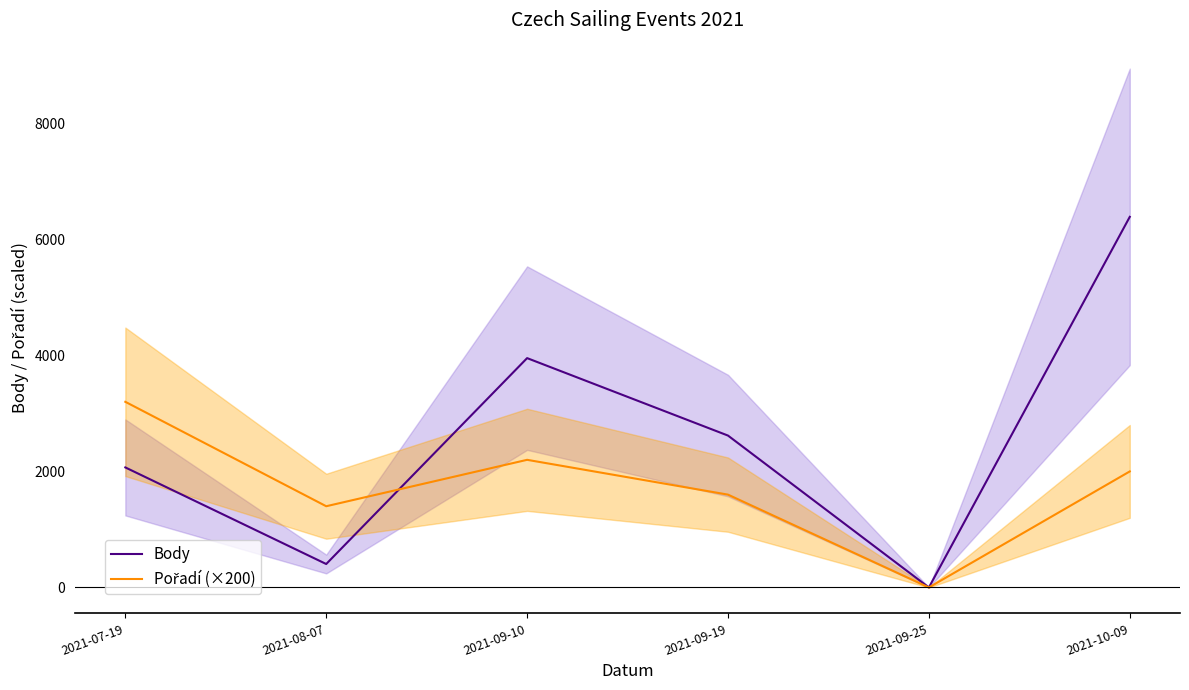

Where do Body and Pořadí (×200) first cross each other?

2021-08-07 and 2021-09-10